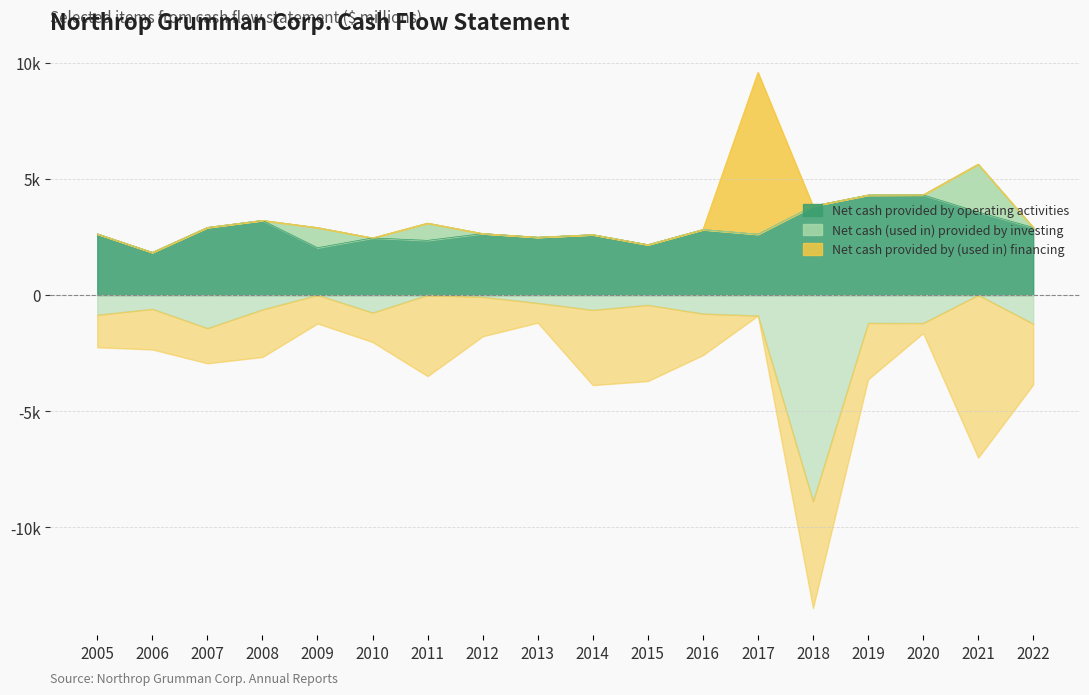

True or false: Net cash (used in) provided by investing and Net cash provided by operating activities cross at least once.

False